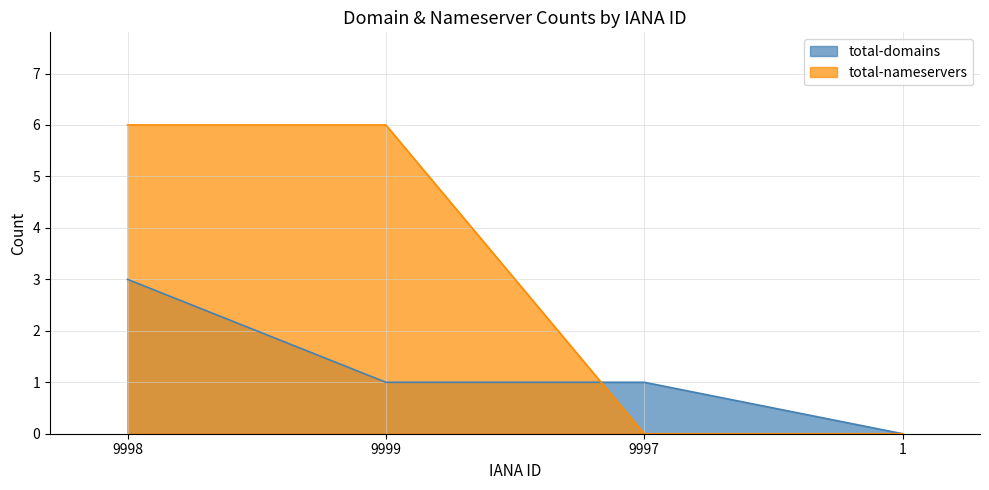

Is it true that total-domains equals 1 at 9999?

True